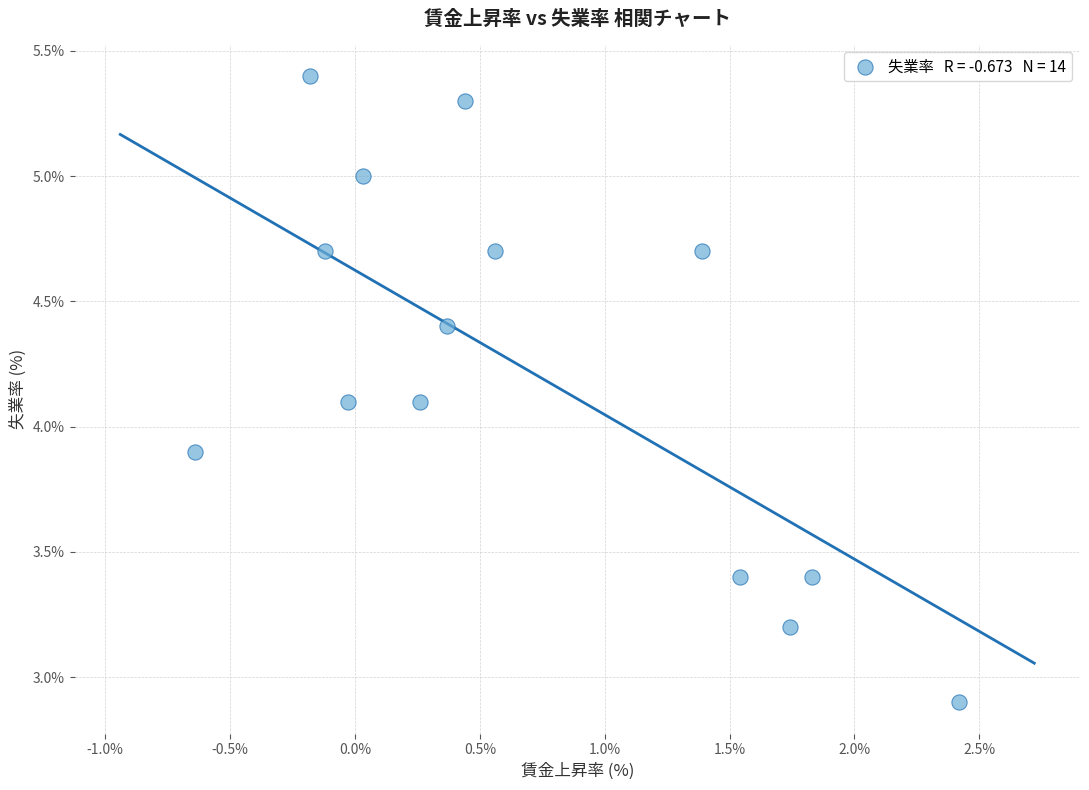

What is the range of X values (max minus min)?

3.1